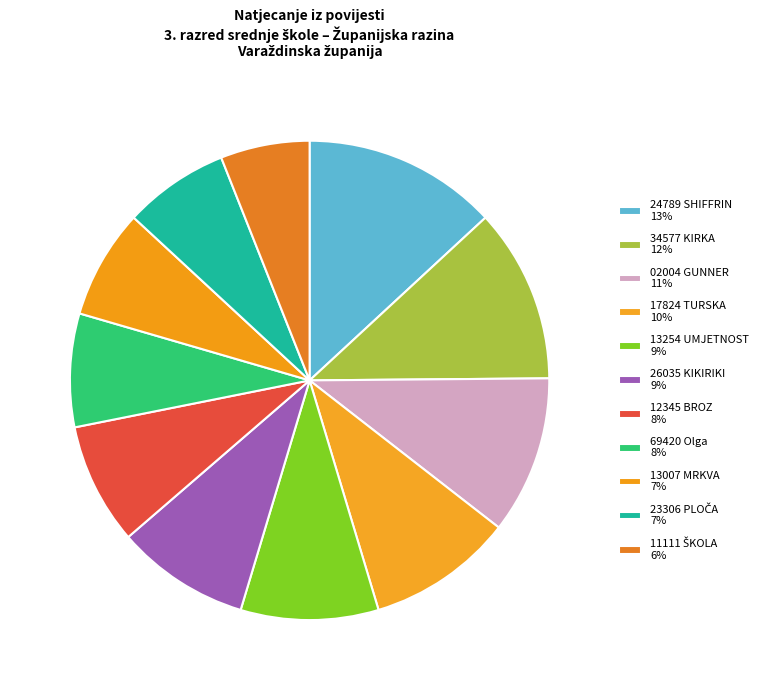

Which has a higher value, 23306 PLOČA or 02004 GUNNER?

02004 GUNNER